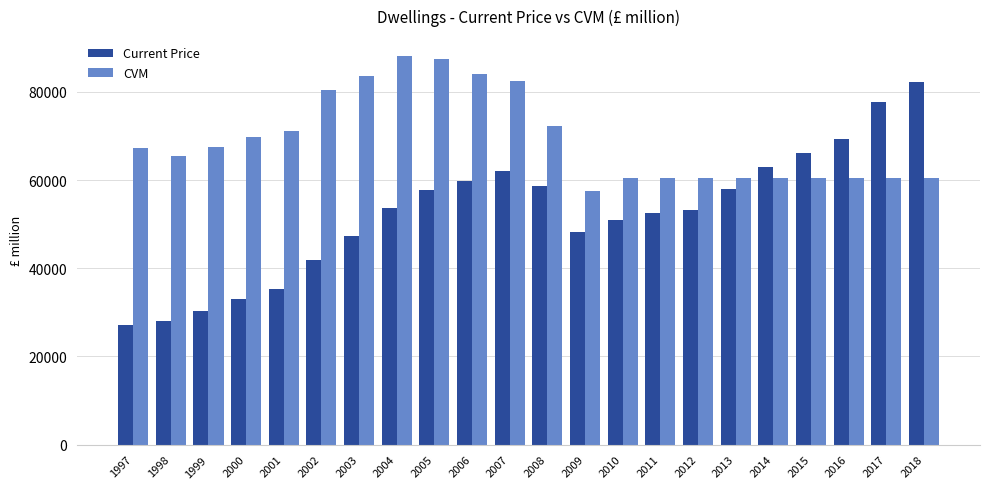

Which series has the largest range (max minus min)?

Current Price